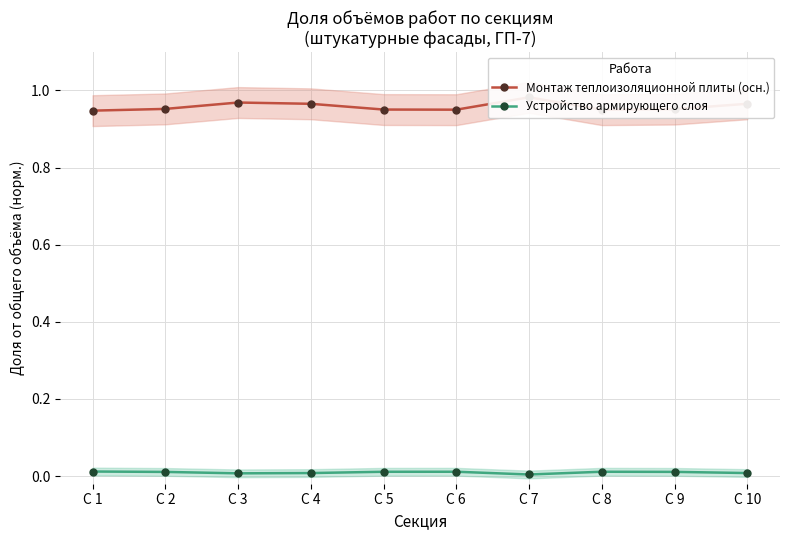

How many series are shown in this chart?

2